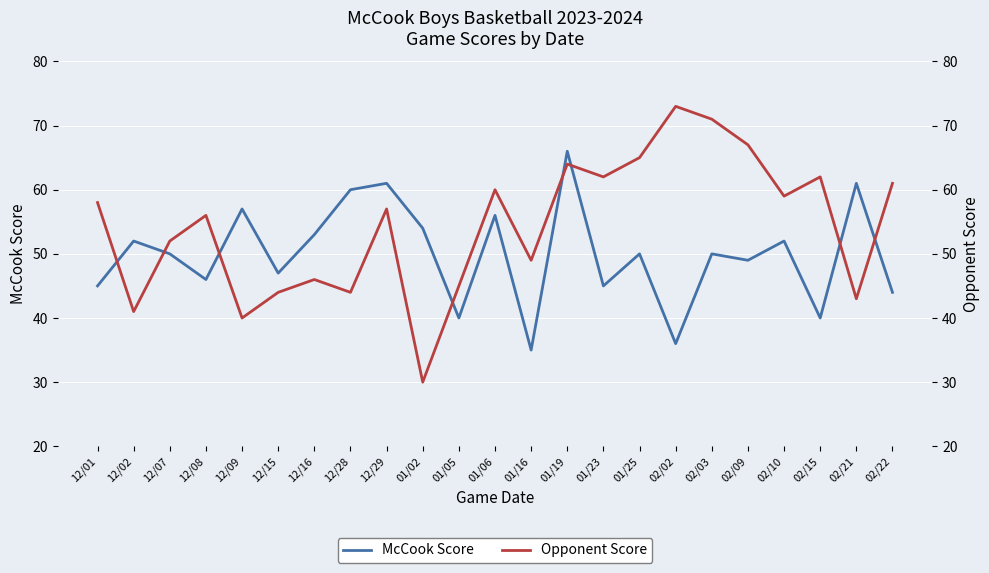

True or false: McCook Score and Opponent Score intersect in this chart.

True